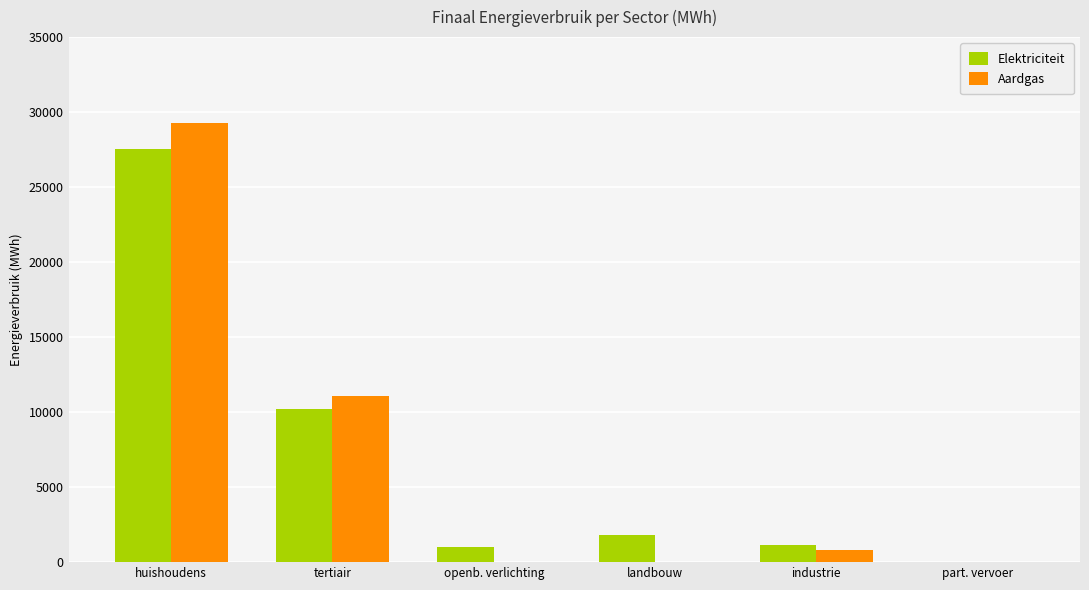

Which series has the largest range (max minus min)?

Aardgas